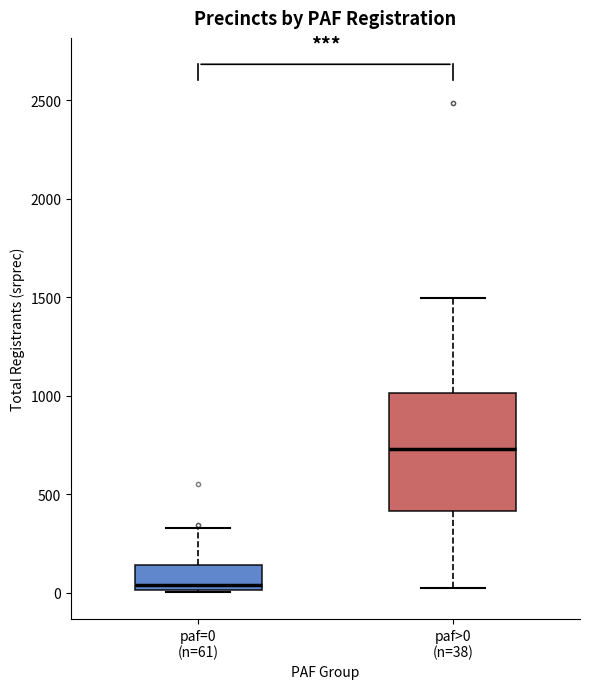

Reading left to right, transcribe this box plot: for each box, give where its median line is, the range the box spans, and where its two whiskers end, as read against the y-axis. The values are not printed on the chart, so give them approximately, as read against the axis.

paf=0 (n=61): median 50, box 0 to 150, whiskers 0 to 350
paf>0 (n=38): median 750, box 400 to 1000, whiskers 0 to 1500